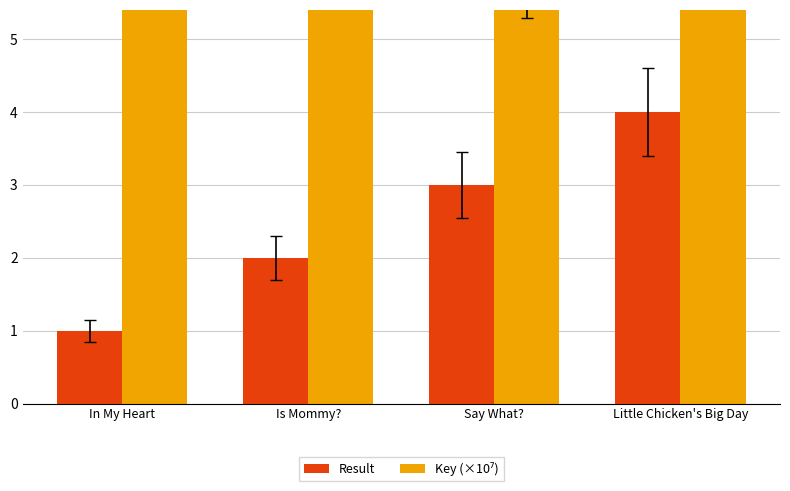

What is the maximum value for Result?

4.0